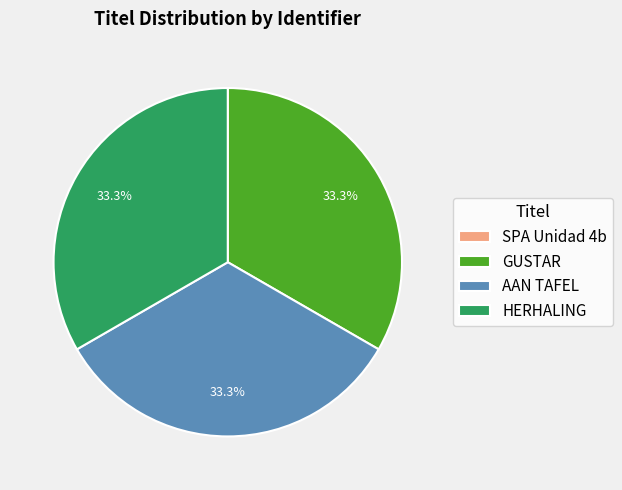

Is there any slice that represents more than half of the pie?

No